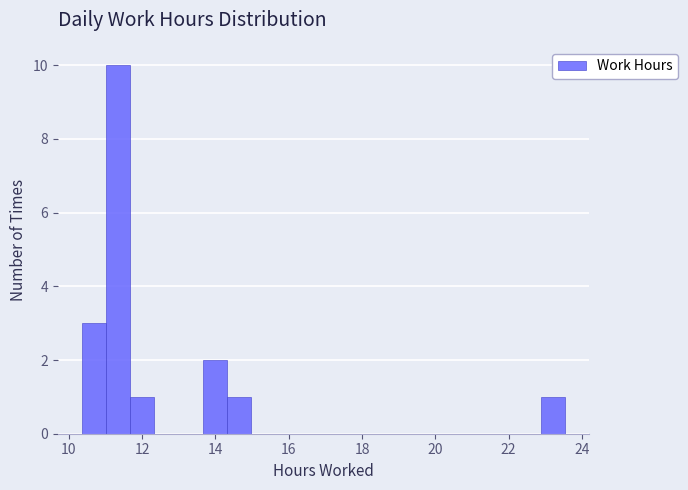

Read against the x-axis, roughly where is the centre of the tallest bar?

11.4